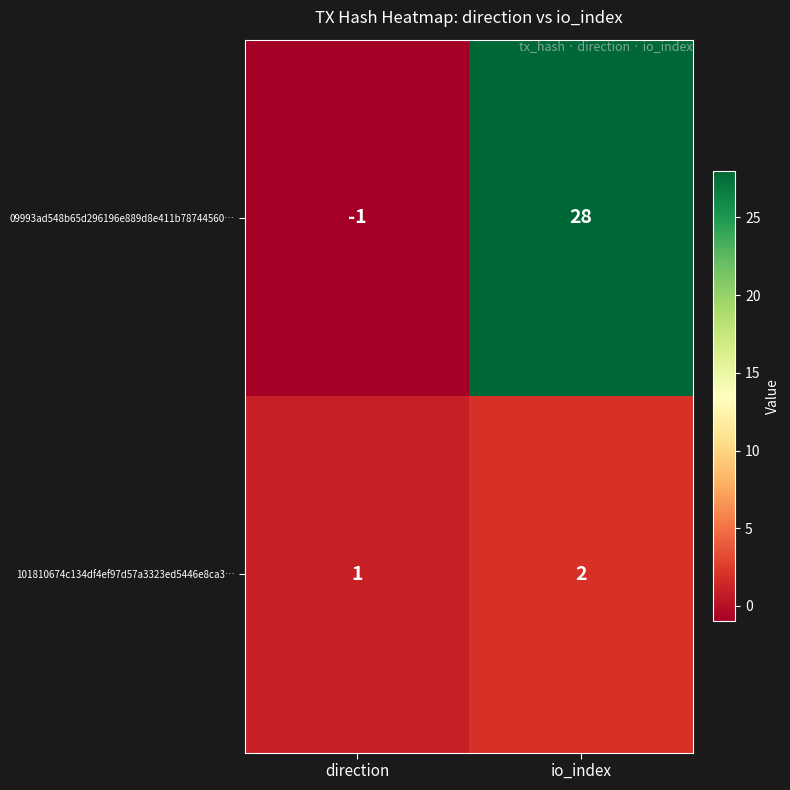

Is it true that 09993ad548b65d296196e889d8e411b78744560… equals 28 at io_index?

True